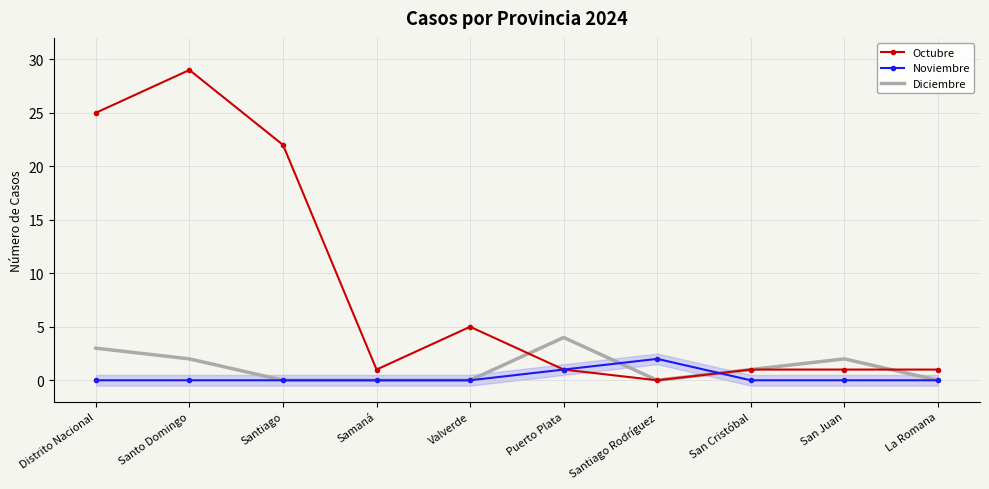

What is the sum of the Octubre values at San Cristóbal and La Romana?

2